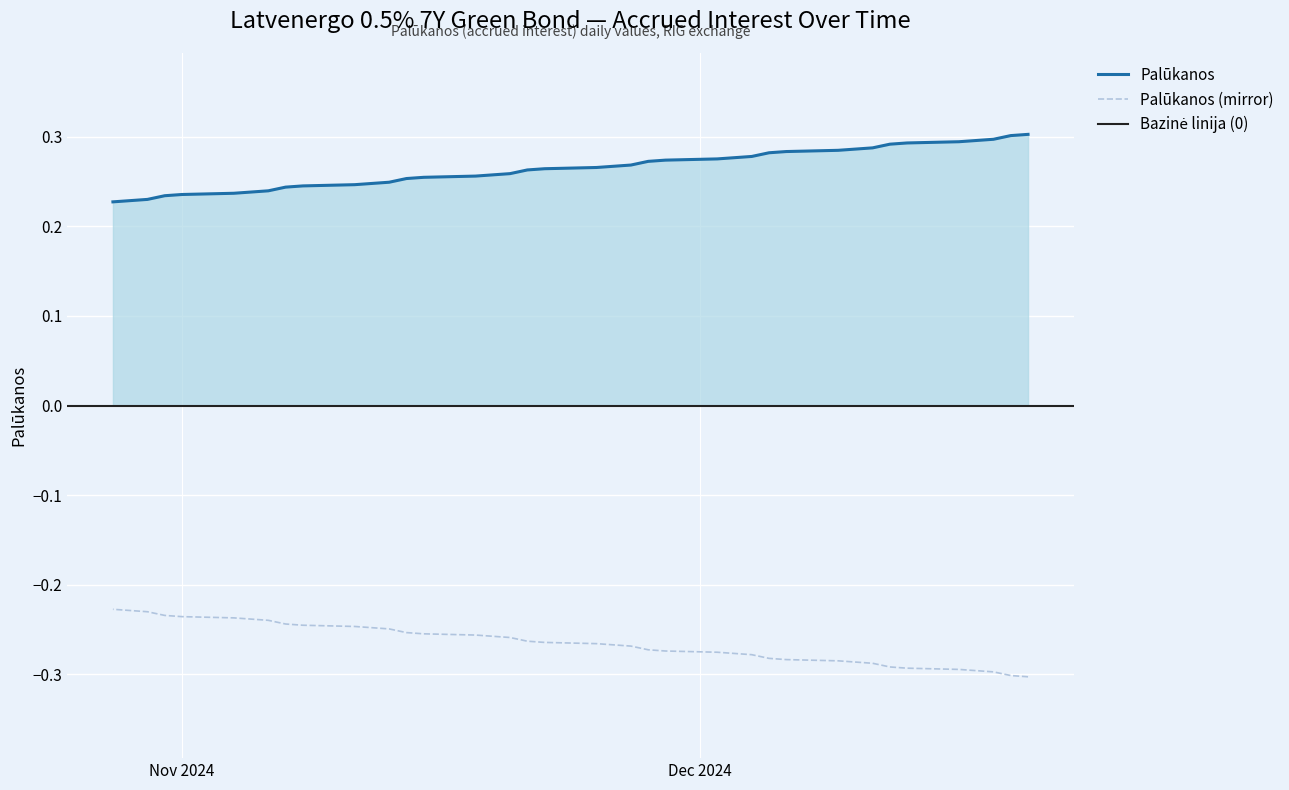

The chart shows a value of 0.3 at 2024-11-27. True or false?

True